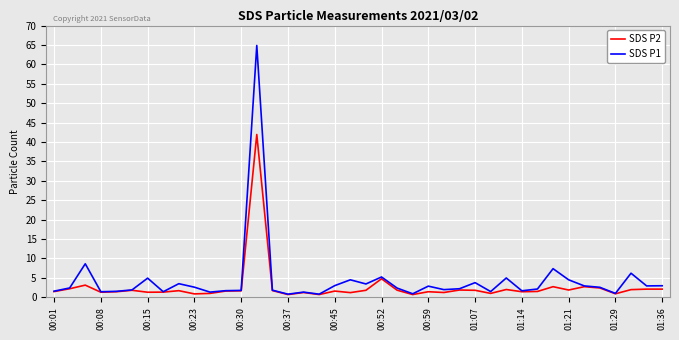

Which series has the largest total across all categories?

SDS P1